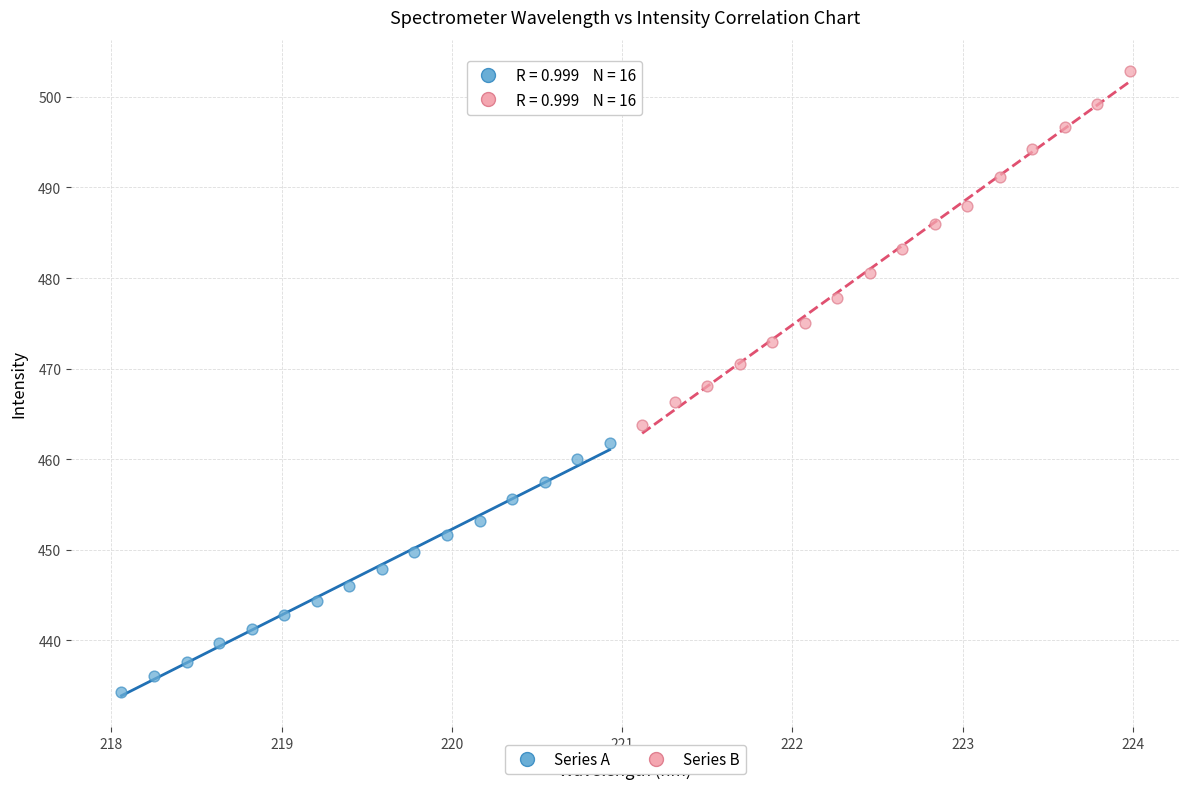

Which series reaches the maximum Y coordinate?

Series B